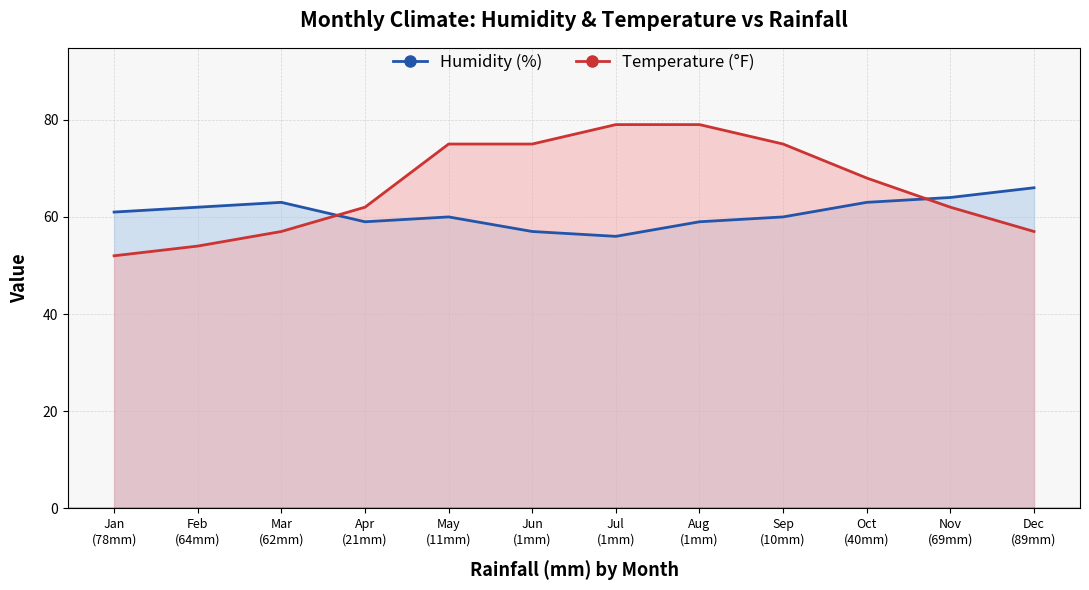

What is the value of the Temperature (°F) point at the 5th from the left?

75